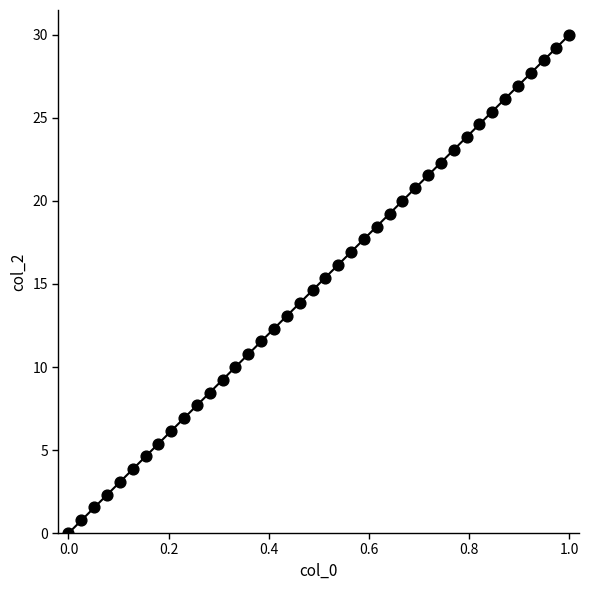

What is the range of Y values (max minus min)?

30.0